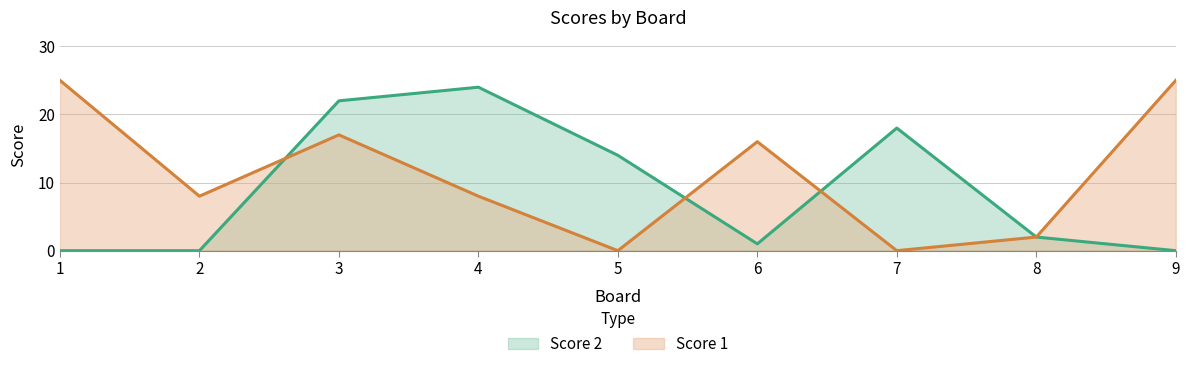

Does the chart display data point markers on the line(s)?

No